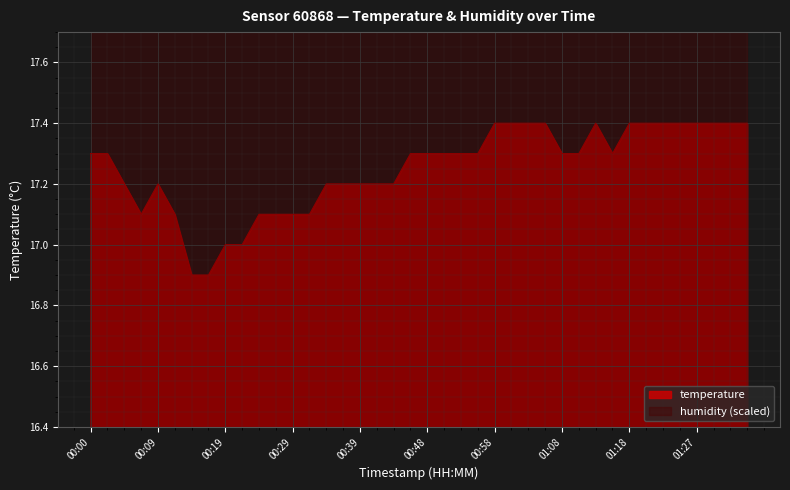

Rank the categories by value from highest to lowest.

00:58, 01:00, 01:03, 01:06, 01:13, 01:18, 01:20, 01:23, 01:25, 01:27, 01:30, 01:32, 01:35, 00:00, 00:02, 00:46, 00:48, 00:51, 00:53, 00:56, 01:08, 01:10, 01:15, 00:04, 00:09, 00:34, 00:36, 00:39, 00:41, 00:43, 00:07, 00:12, 00:24, 00:26, 00:29, 00:31, 00:19, 00:22, 00:14, 00:17